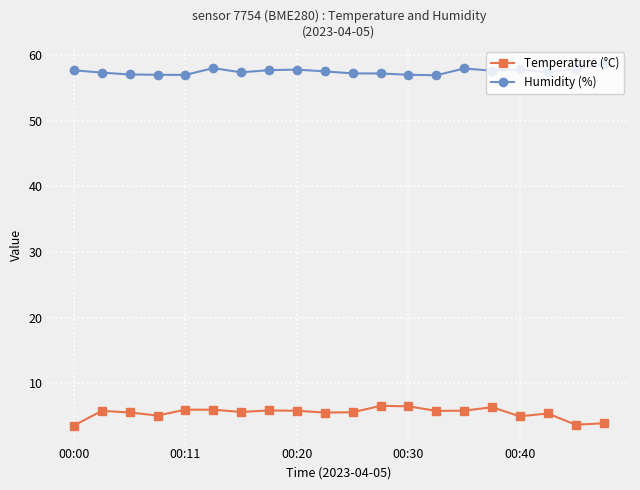

True or false: Humidity (%) and Temperature (°C) cross at least once.

False